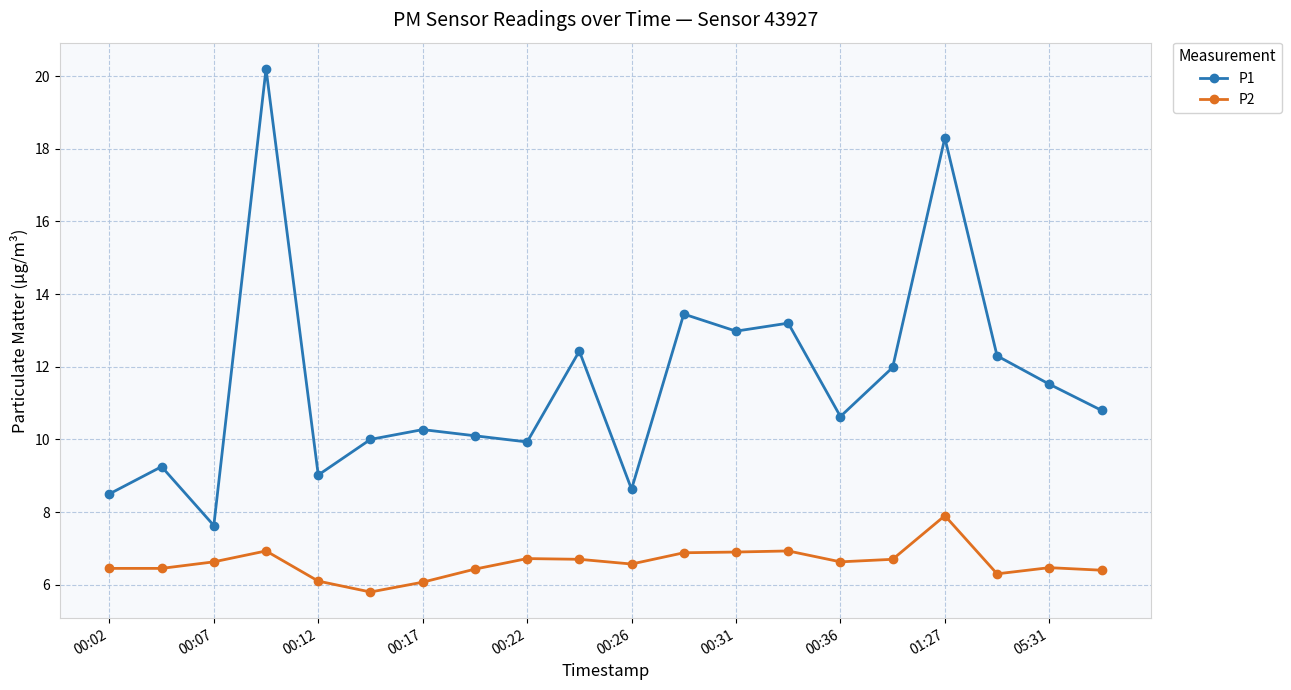

True or false: P1 and P2 cross at least once.

False